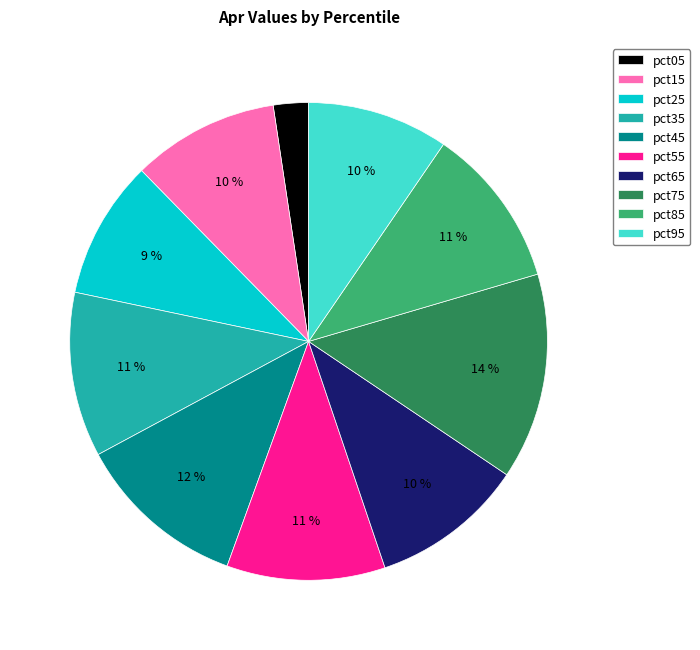

To the nearest percent, what is the average slice percentage?

10%